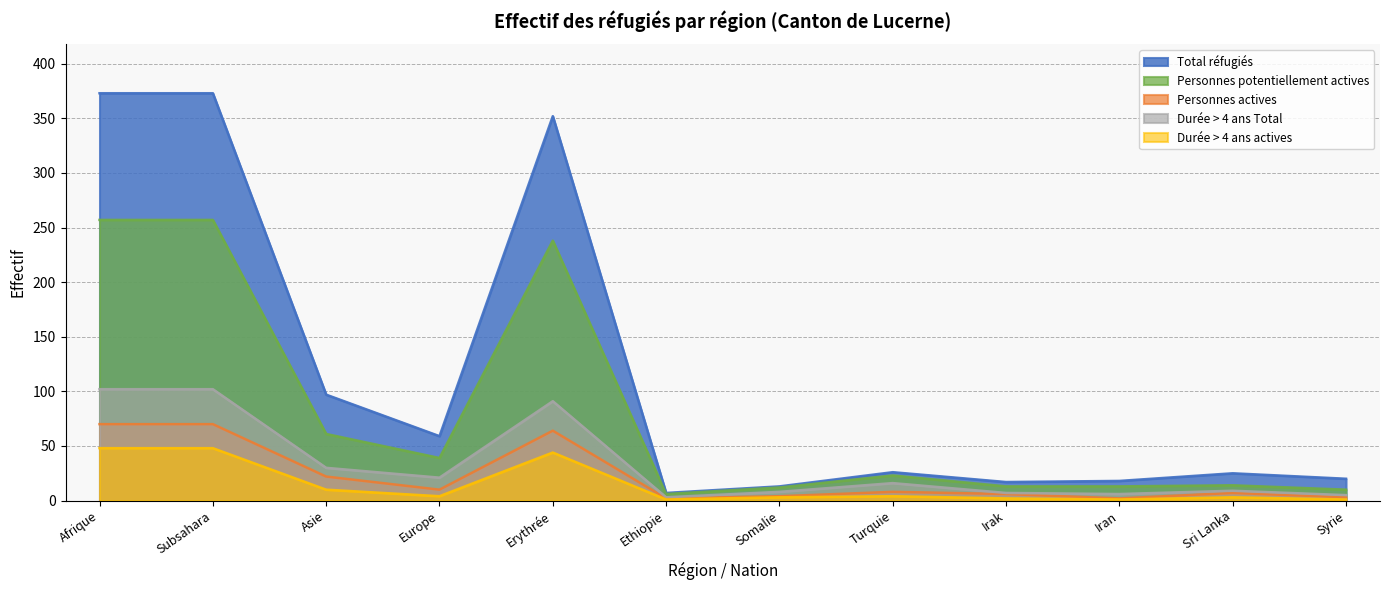

The value of Personnes potentiellement actives at Syrie is 17. True or false?

False